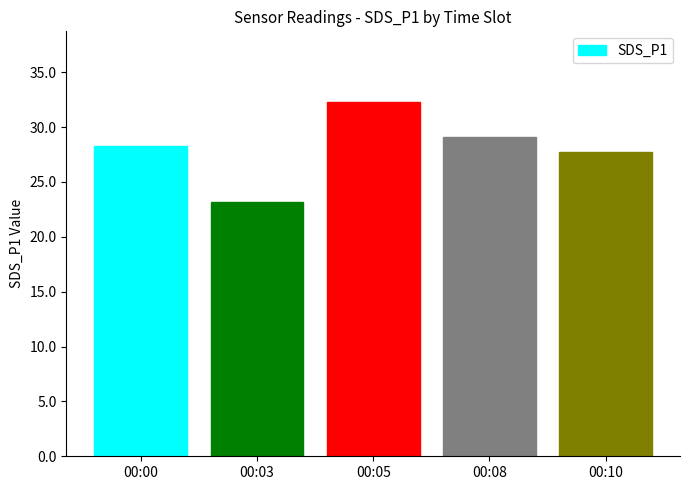

Are the bars grouped side by side (vs. stacked)?

No